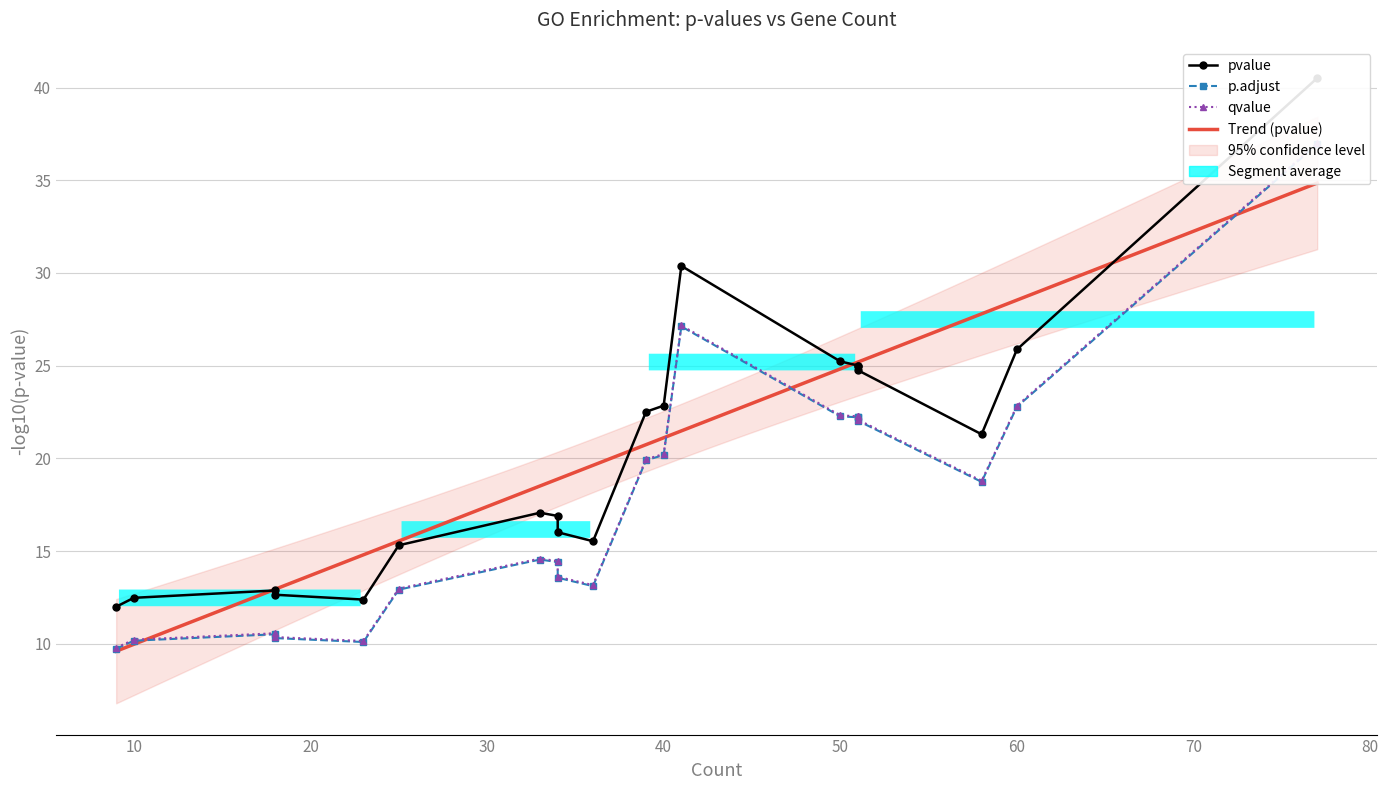

True or false: pvalue and p.adjust intersect in this chart.

False